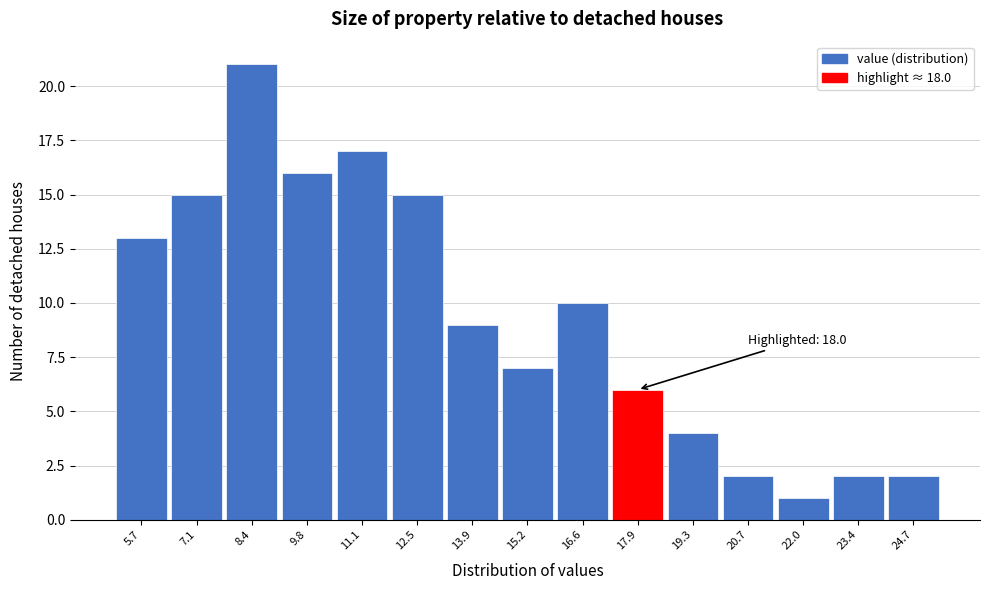

Reading left to right, transcribe all the data shown in this chart.

5.7=13	7.1=15	8.4=21	9.8=16	11.1=17	12.5=15	13.9=9	15.2=7	16.6=10	17.9=6	19.3=4	20.7=2	22.0=1	23.4=2	24.7=2